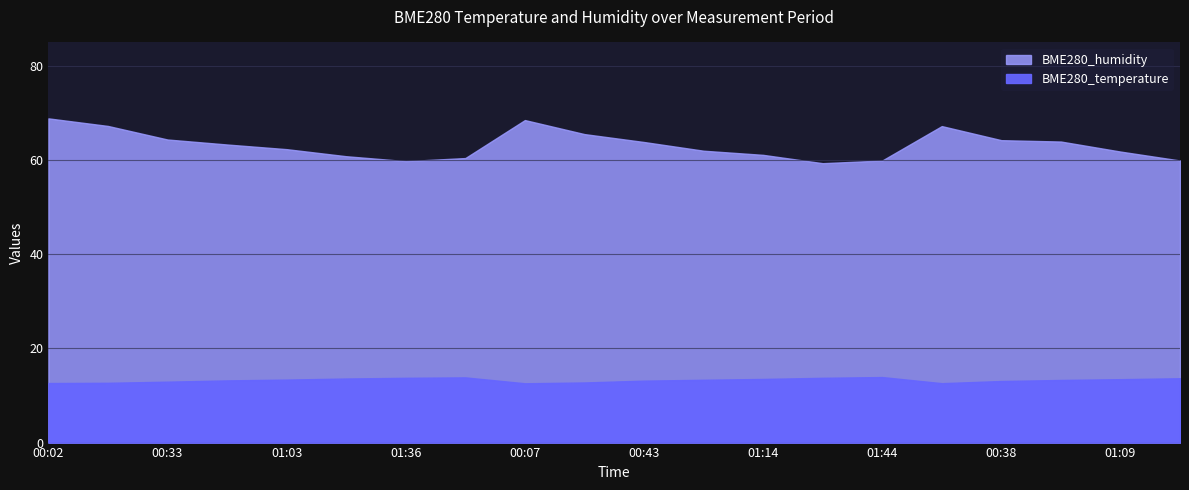

How many values in the BME280_humidity series exceed 63?

10